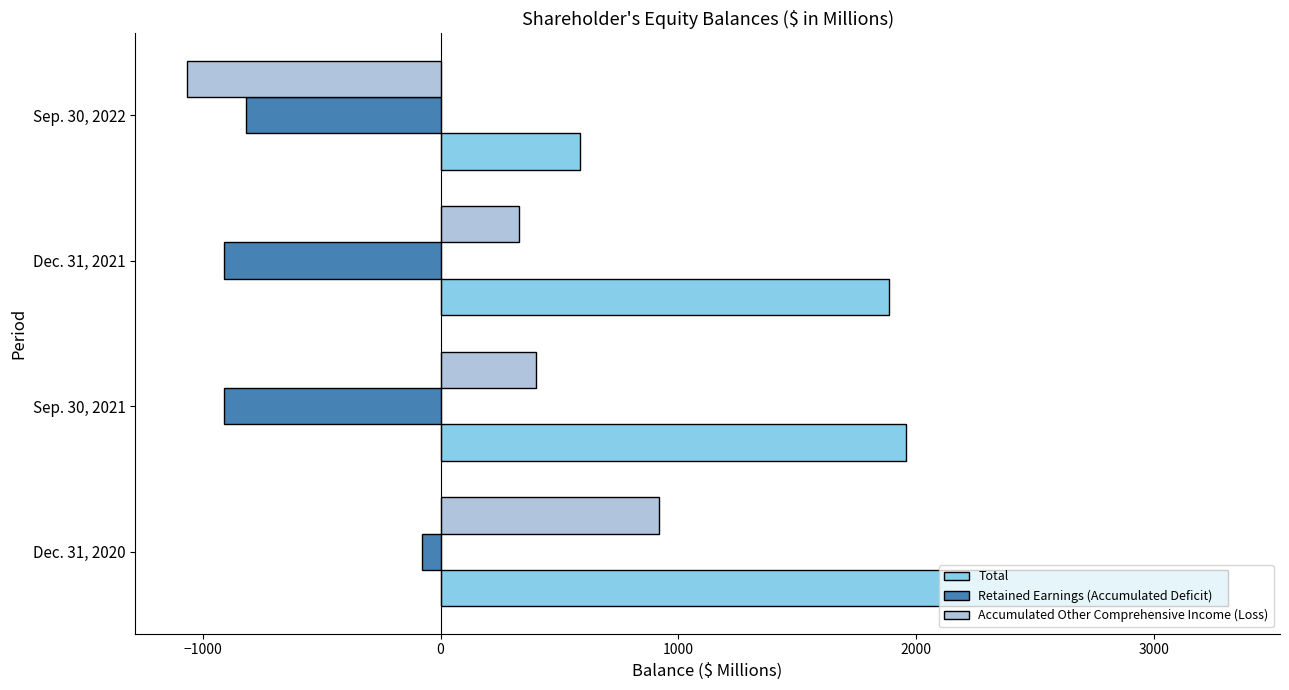

What are all the series names shown in the legend?

Total, Retained Earnings (Accumulated Deficit), Accumulated Other Comprehensive Income (Loss)